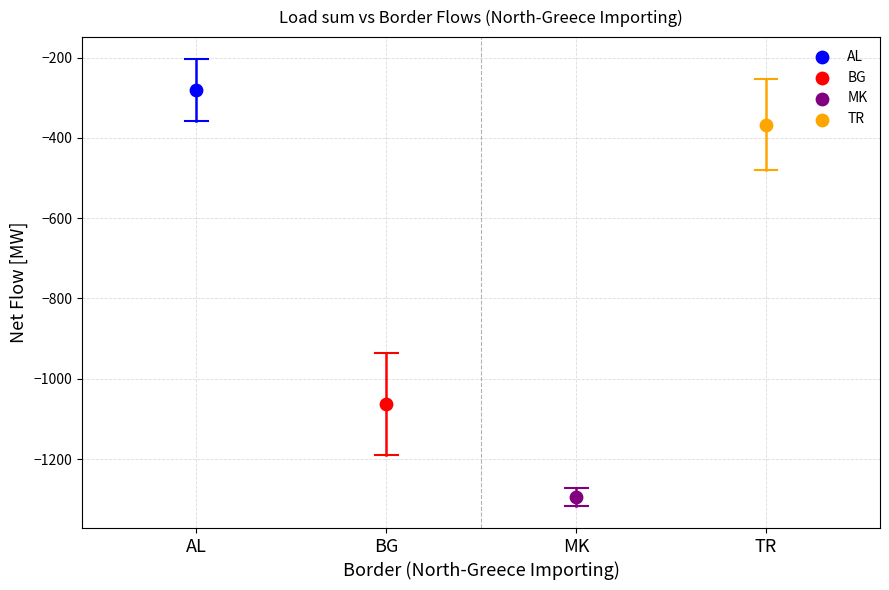

Which series reaches the maximum Y coordinate?

AL